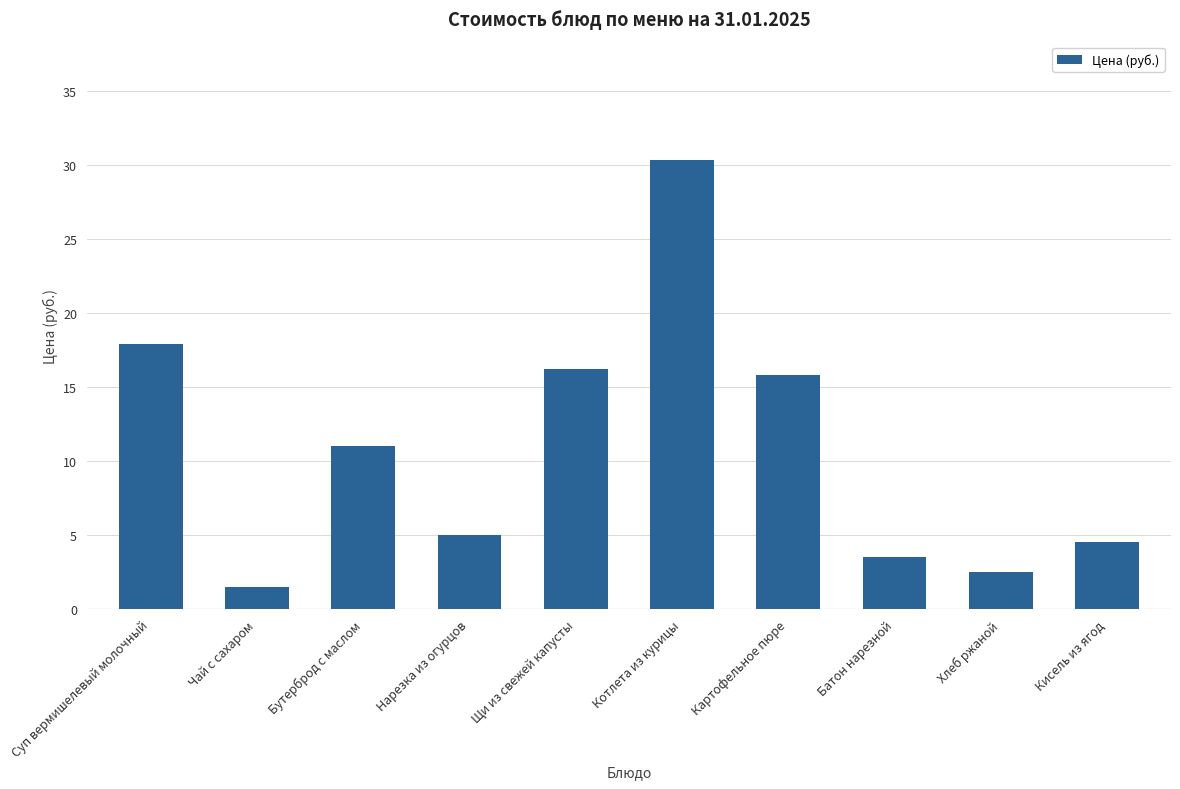

The chart shows a value of 30.3 at Котлета из курицы. True or false?

True